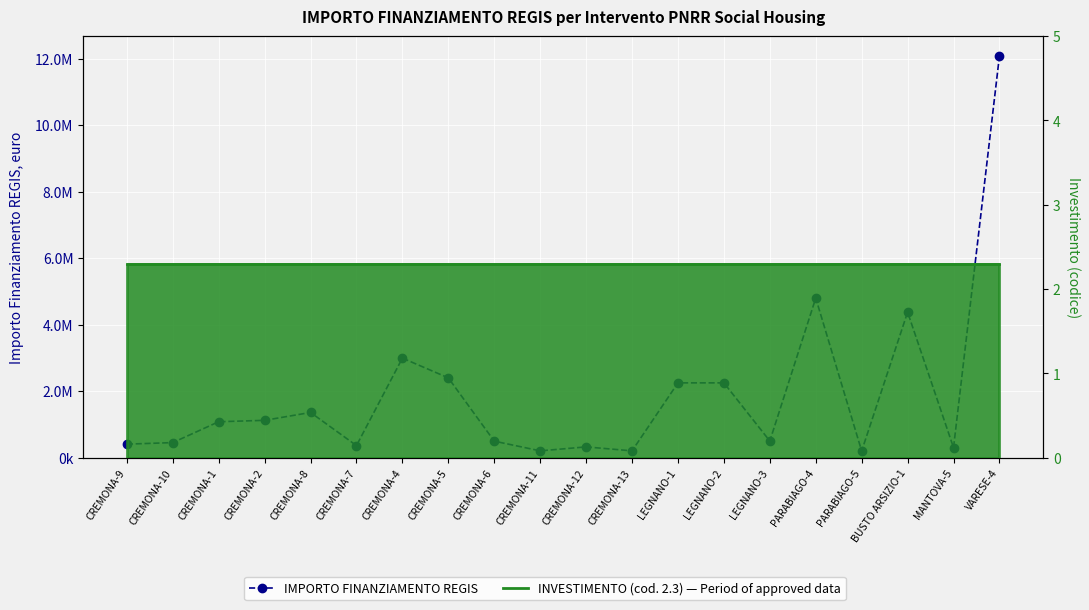

What is the value of the INVESTIMENTO point at the 20th from the left?

2.3